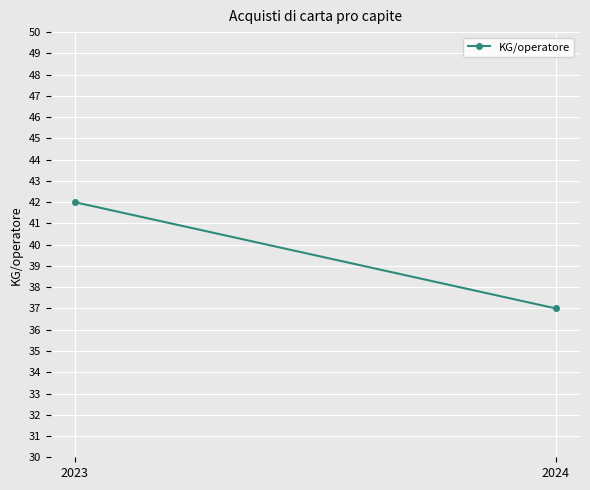

Reading left to right, what are all the values shown in this chart?

42	37